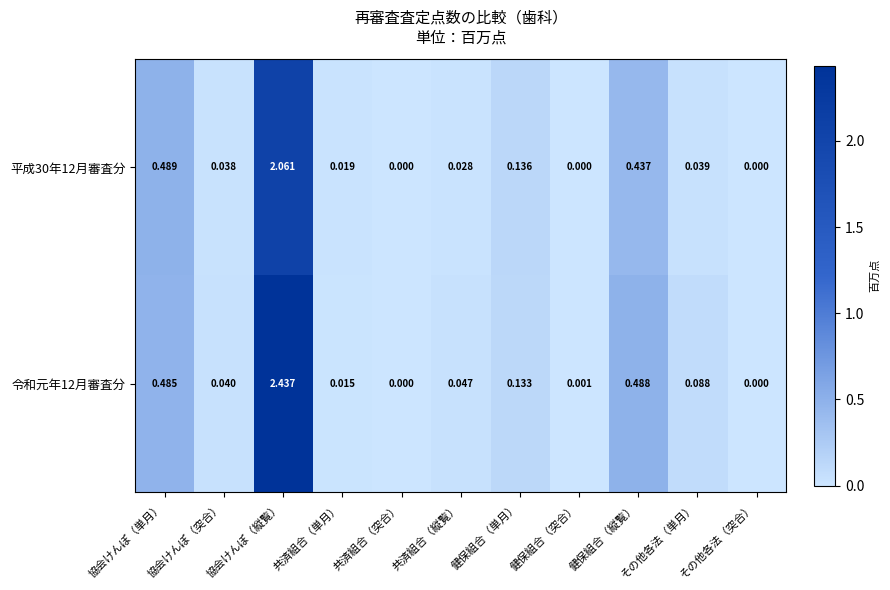

At 健保組合（突合）, list the series in order from largest to smallest.

令和元年12月審査分, 平成30年12月審査分